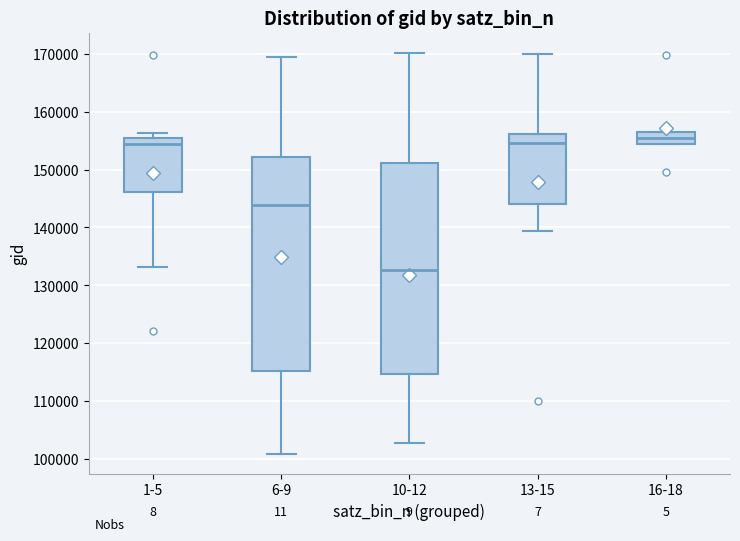

Reading left to right, transcribe this box plot: for each box, give where its median line is, the range the box spans, and where its two whiskers end, as read against the y-axis. The values are not printed on the chart, so give them approximately, as read against the axis.

1-5: median 154000, box 146000 to 156000, whiskers 133000 to 156000 (just above the box's upper edge)
6-9: median 144000, box 115000 to 152000, whiskers 101000 to 169000
10-12: median 133000, box 115000 to 151000, whiskers 103000 to 170000
13-15: median 155000, box 144000 to 156000, whiskers 139000 to 170000
16-18: median 155000, box 154000 to 157000, whiskers 154000 to 157000